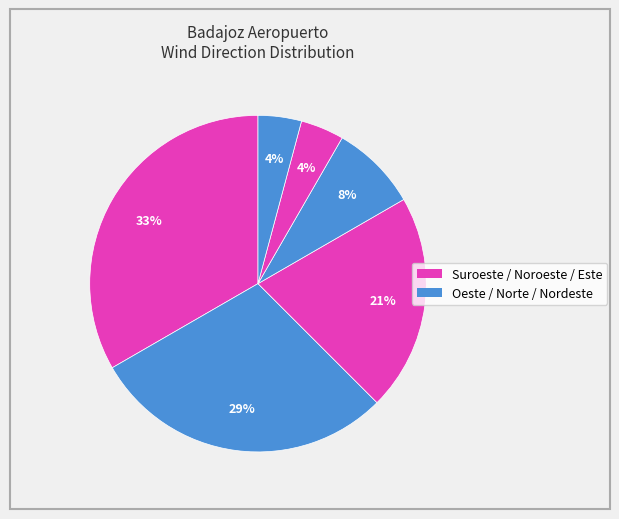

How many slices are in this pie chart?

6